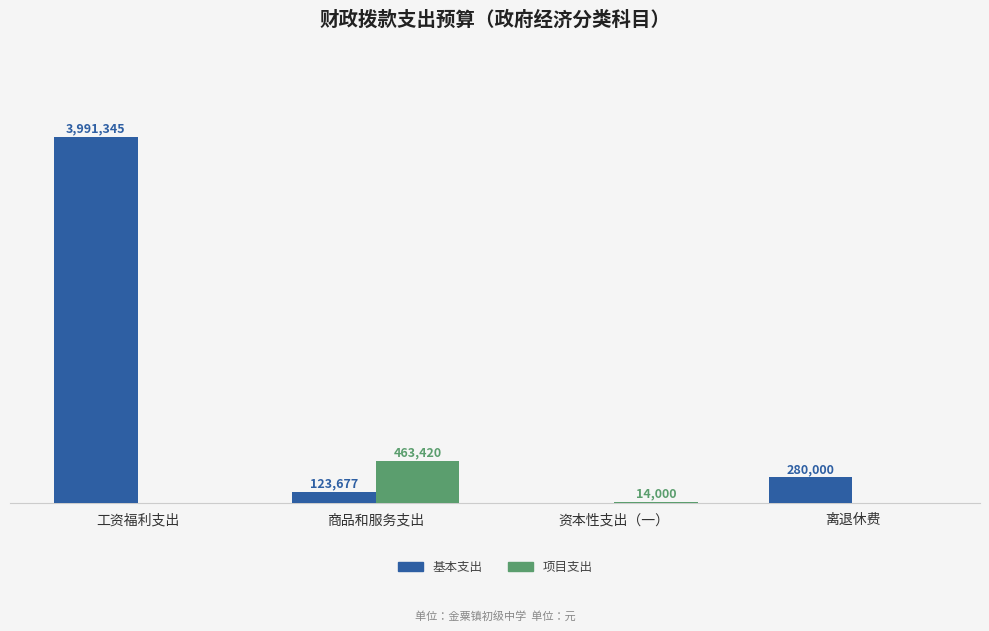

Where is 项目支出 nearest to the value 231710?

资本性支出（一）